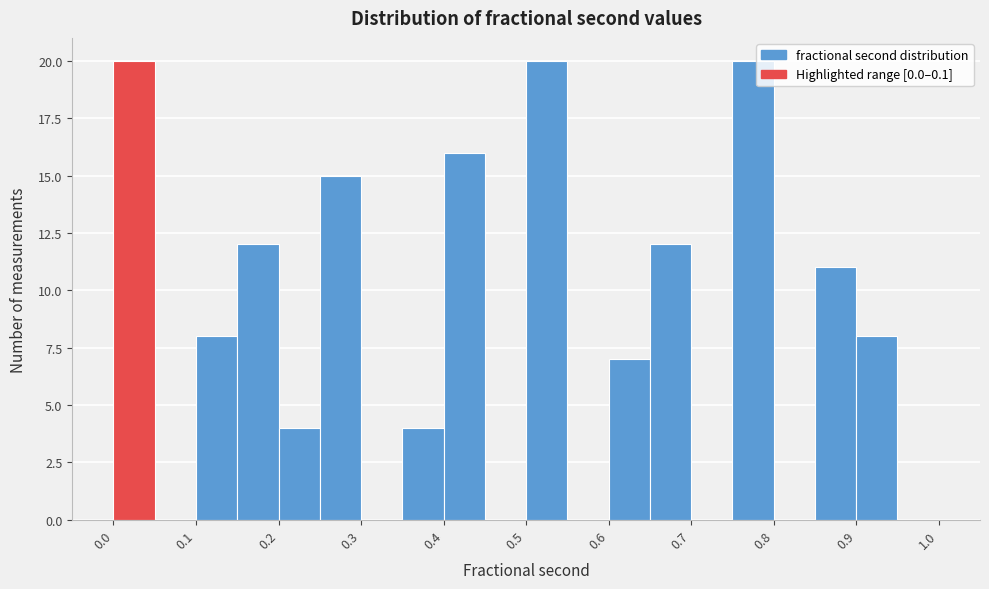

What is the height of the bar covering 0.00 to 0.05 on the x-axis? The values are not printed on the chart, so give them approximately, as read against the axis.

20